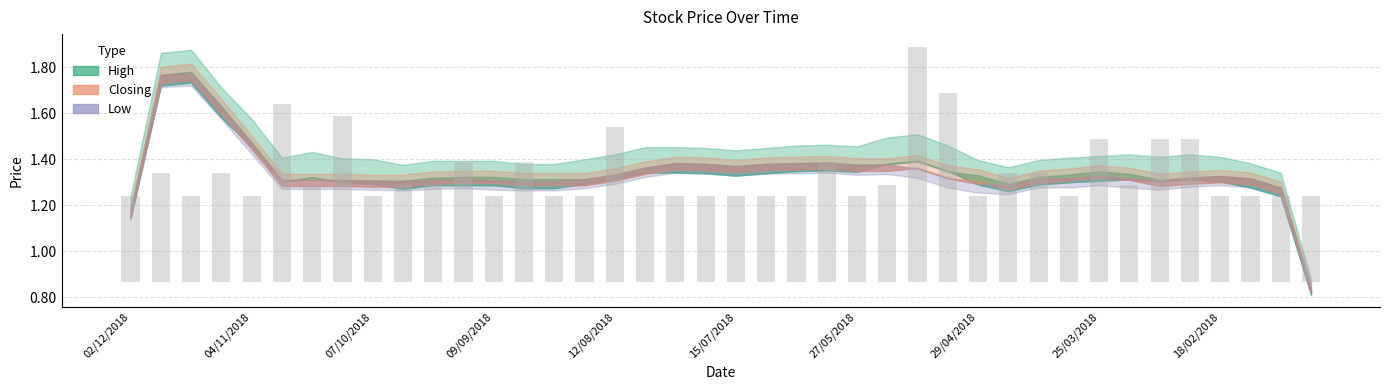

Rank the series at 01/04/2018 from lowest to highest value.

High, Closing, Low